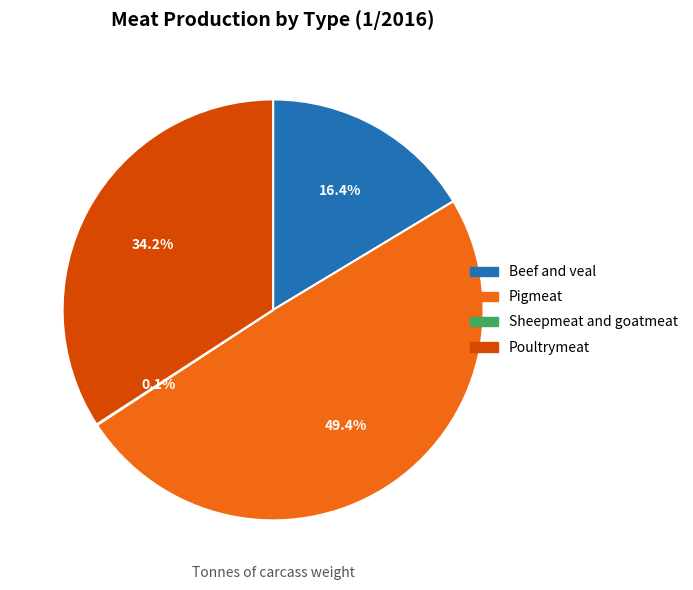

What is the ratio of the value at Poultrymeat to the value at Beef and veal?

2.1